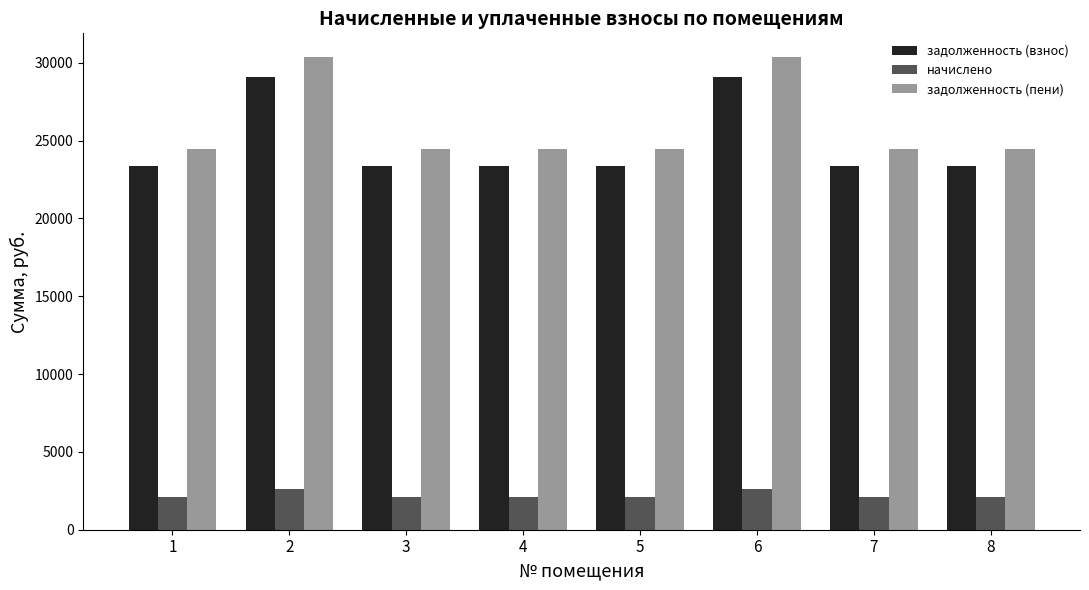

At 6, list the series in order from largest to smallest.

задолженность (пени), задолженность (взнос), начислено